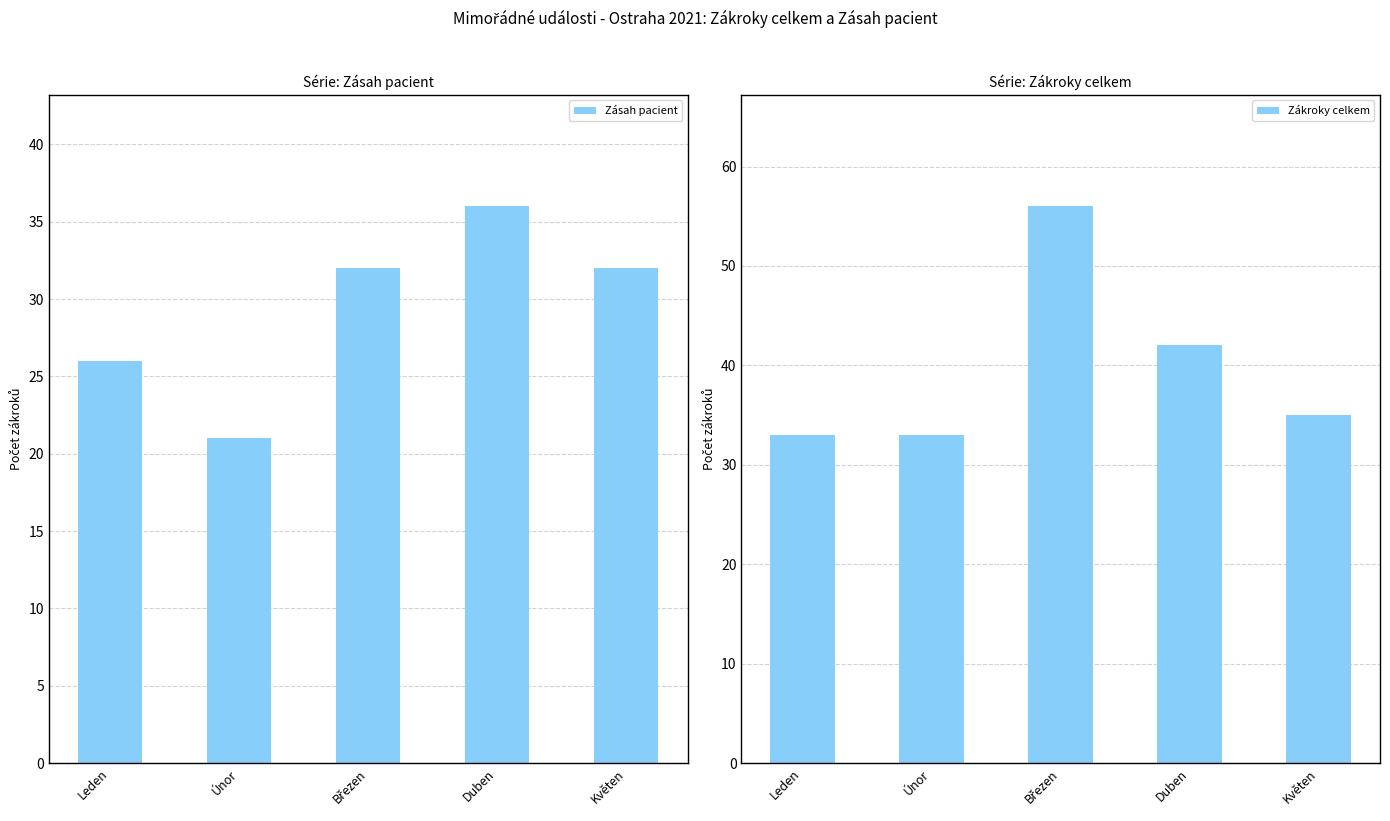

Count the number of data series in this chart.

2